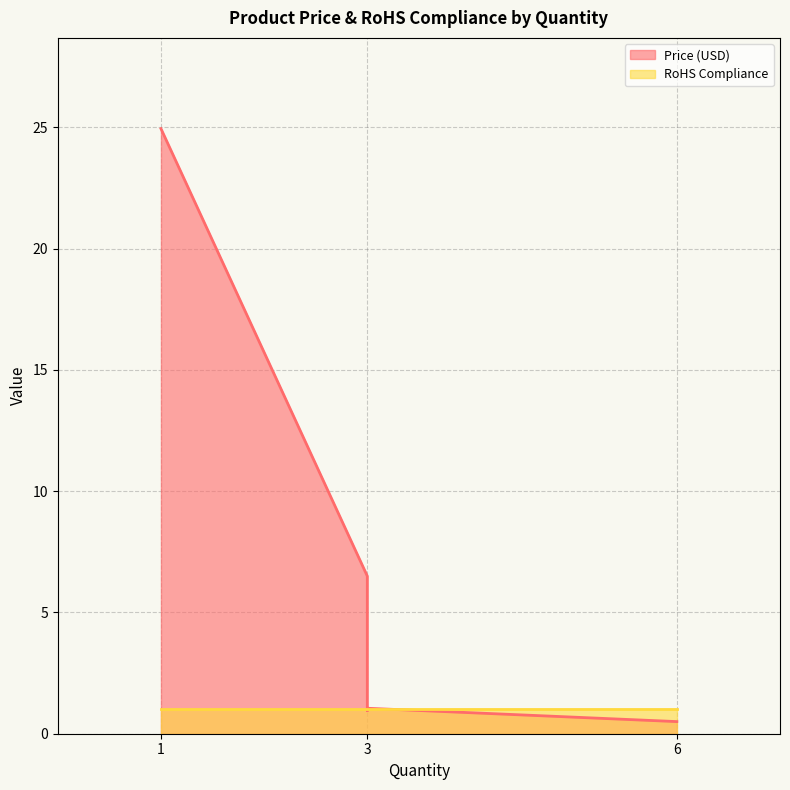

What is the difference between the maximum and minimum values?

24.4